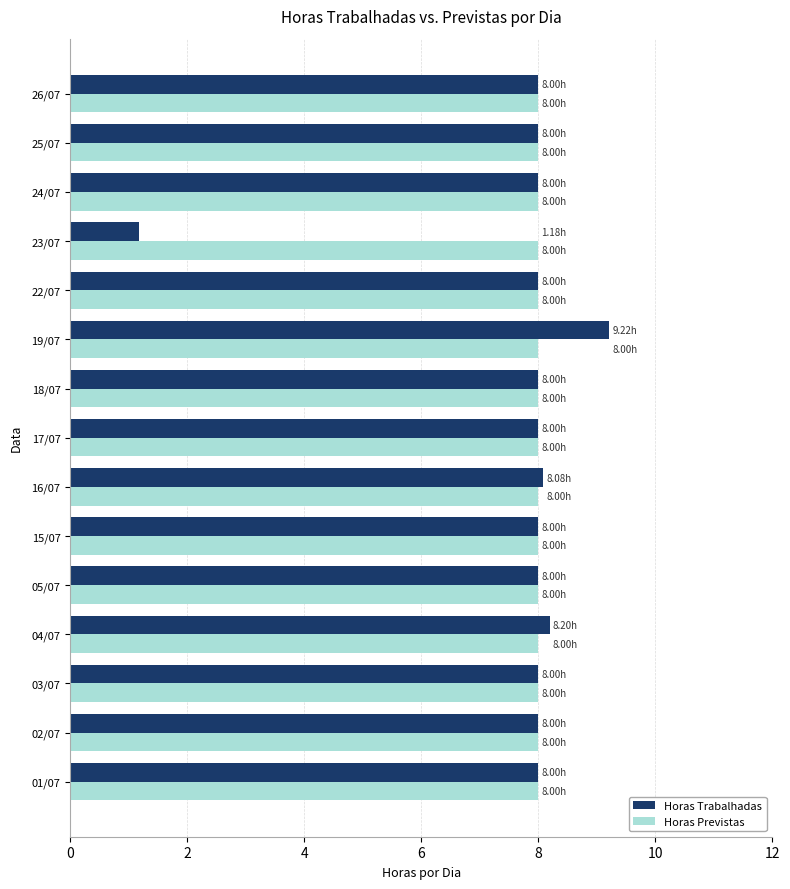

Is the value of Horas Trabalhadas at 23/07 greater than the value of Horas Previstas at 05/07?

No